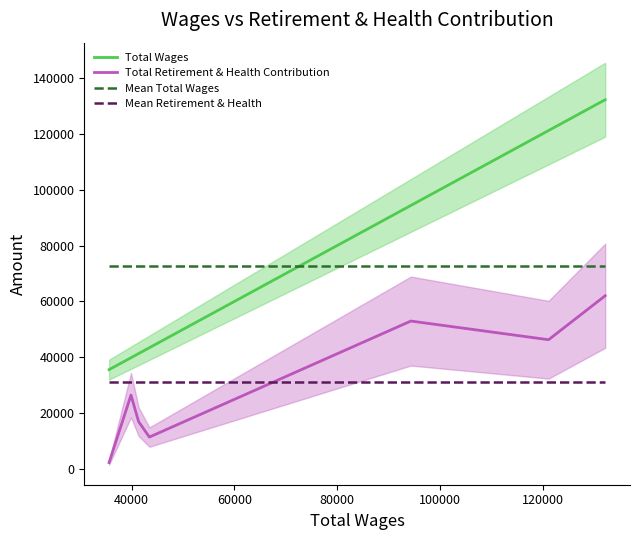

What is the maximum value for Total Retirement & Health Contribution?

62049.0